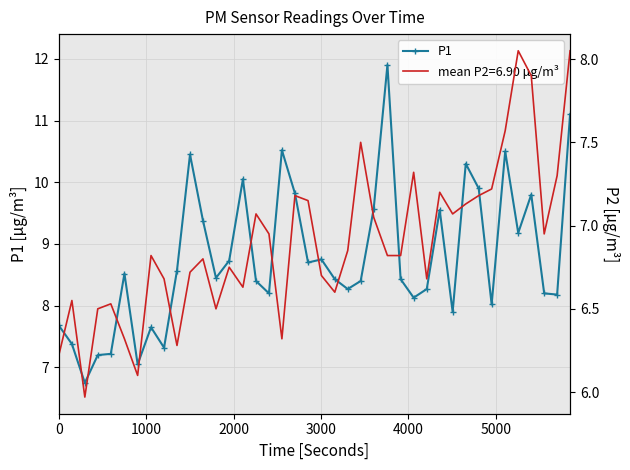

What is the difference between the maximum and minimum values?

5.2